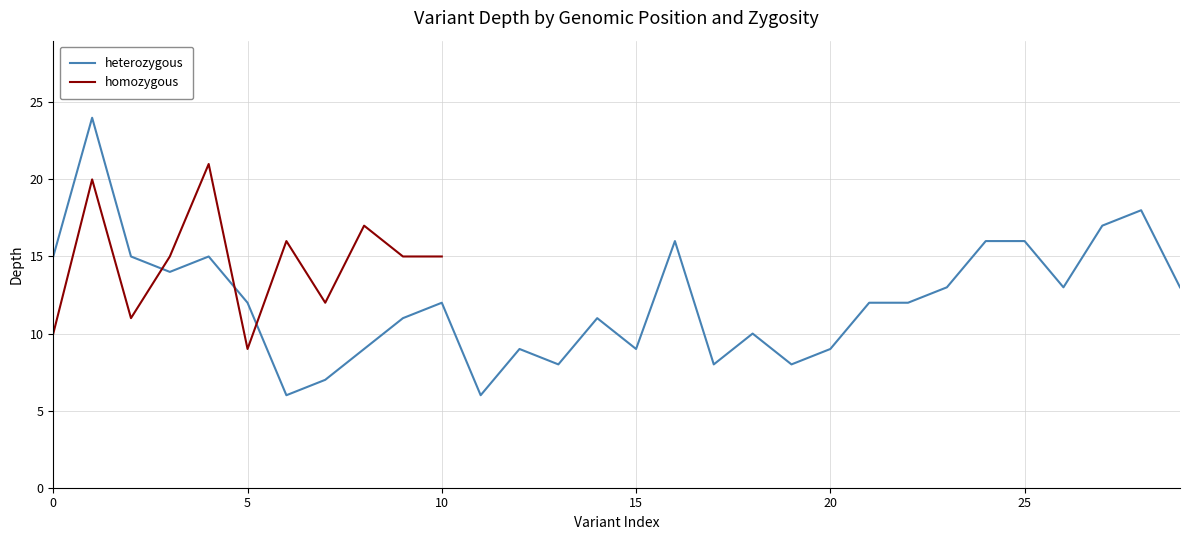

What is the maximum value for homozygous?

21